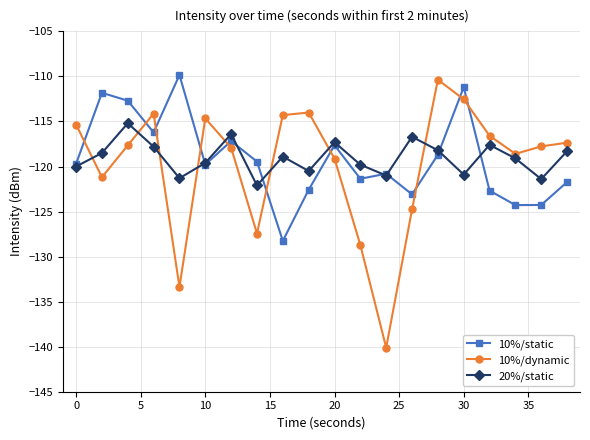

What is the greatest value displayed?

-109.8